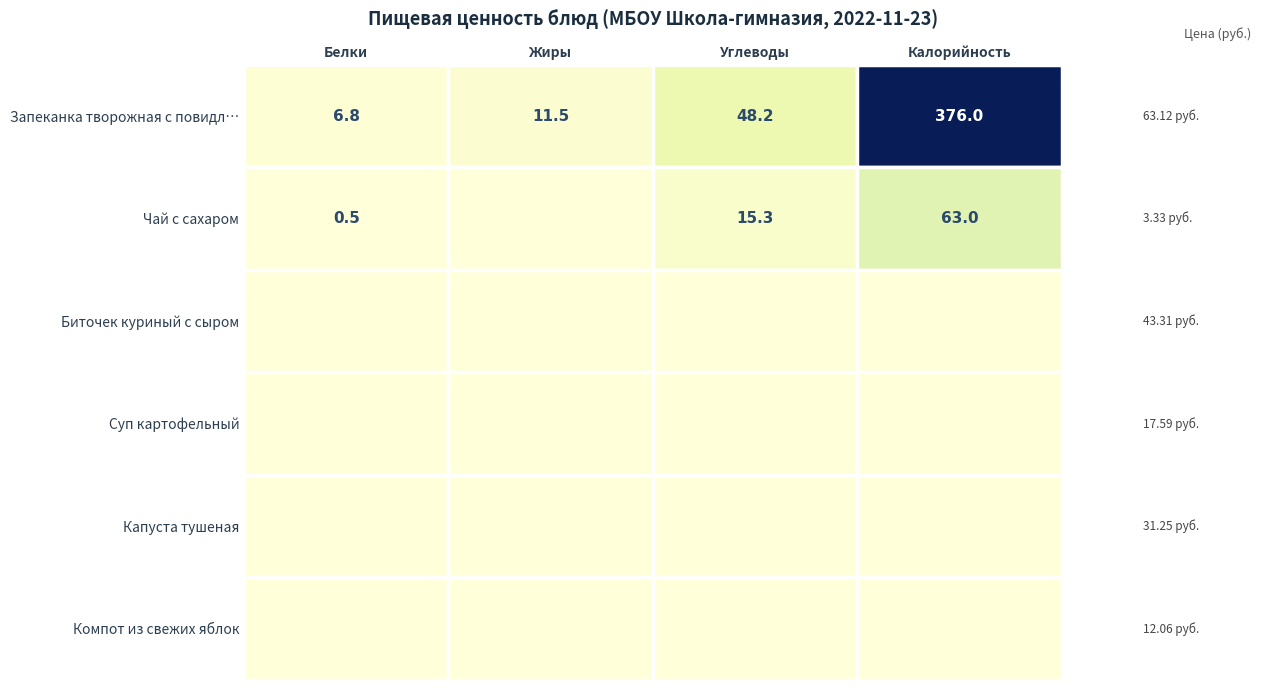

Which category has the lowest value in the Запеканка творожная с повидл… series?

Белки